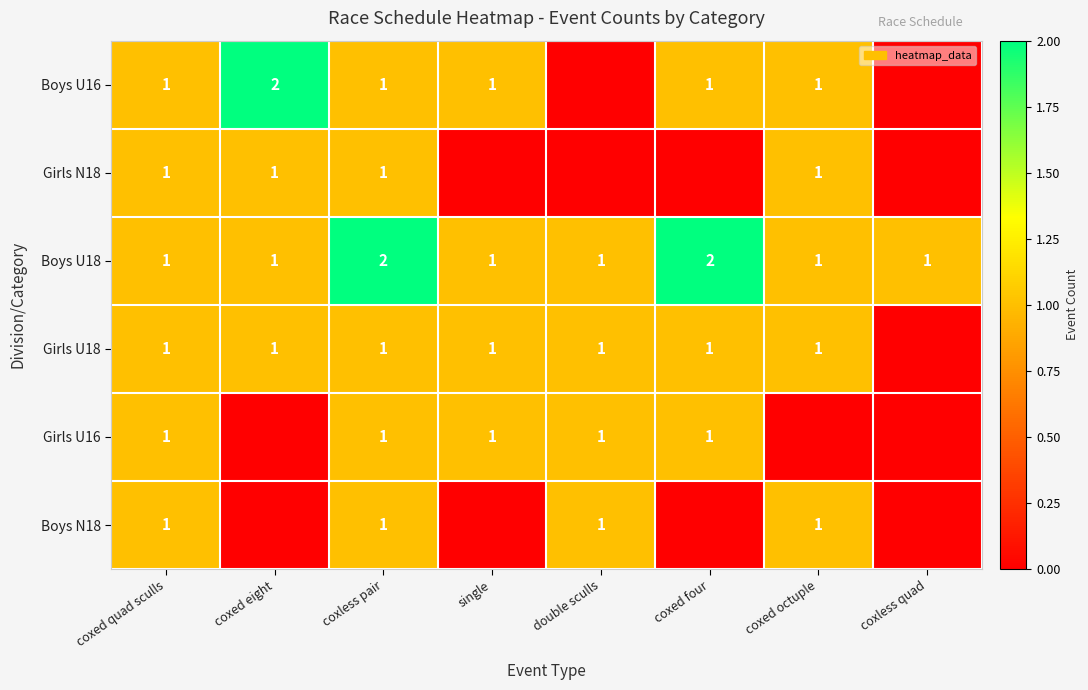

Count the number of data series in this chart.

6